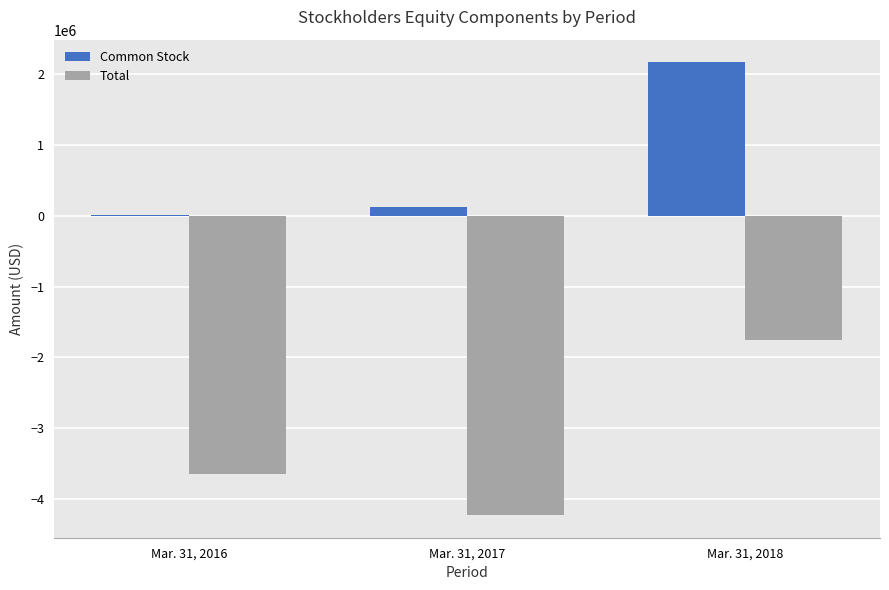

Does the chart contain stacked bars?

No